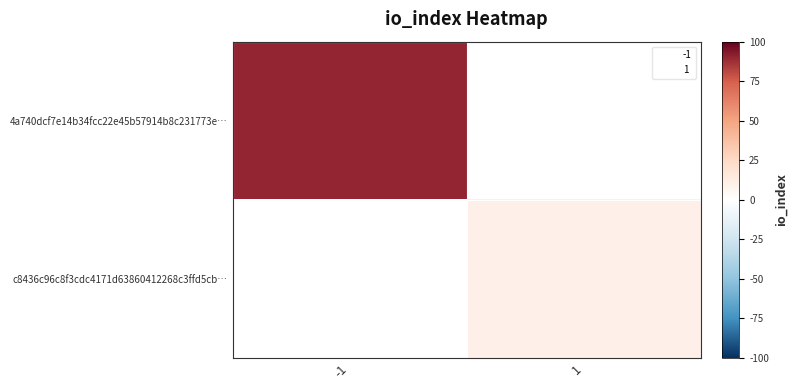

What is the greatest value displayed?

90.0